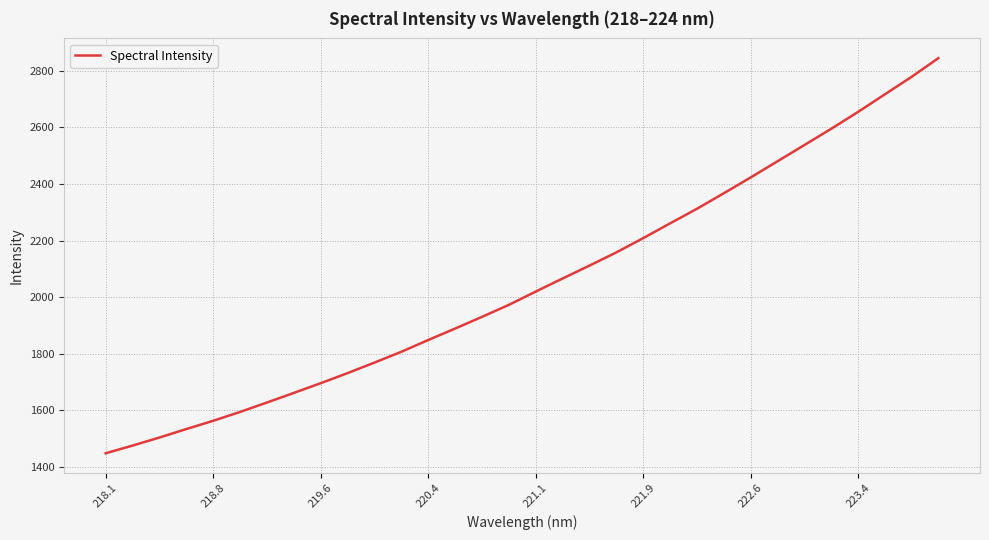

What is the greatest value displayed?

2844.6